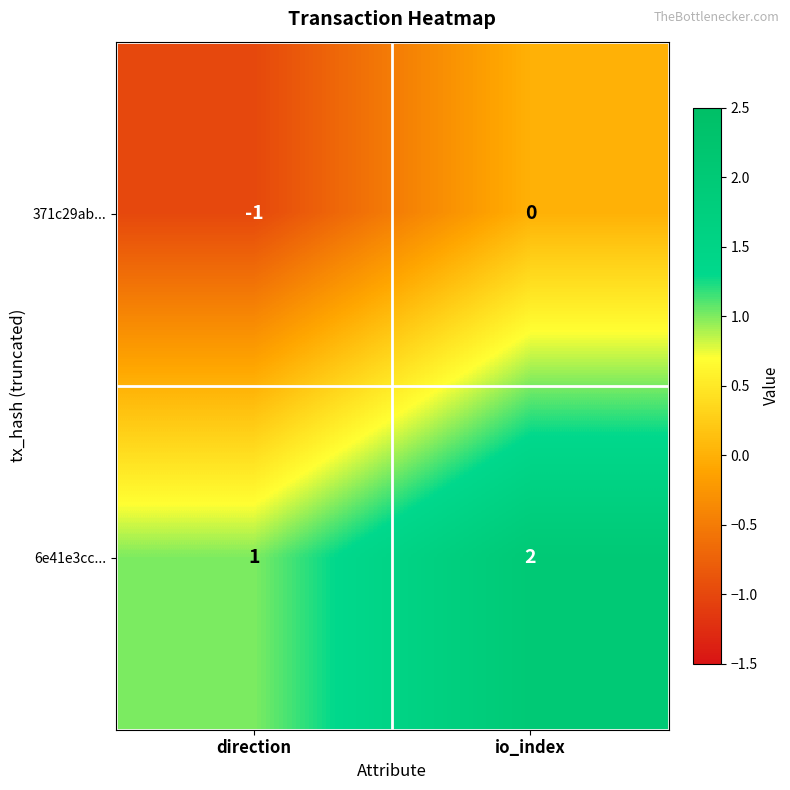

At which label is 371c29ab... closest to 0?

io_index